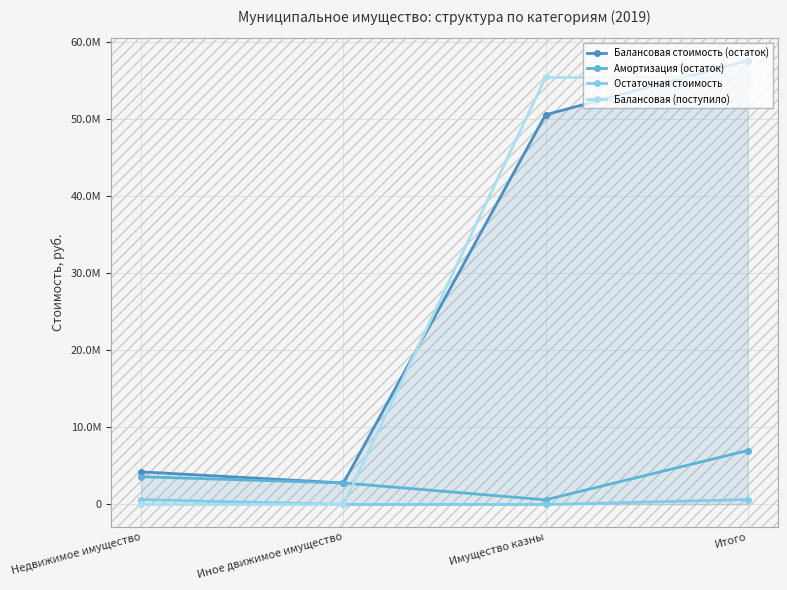

How many lines are shown in the chart?

4